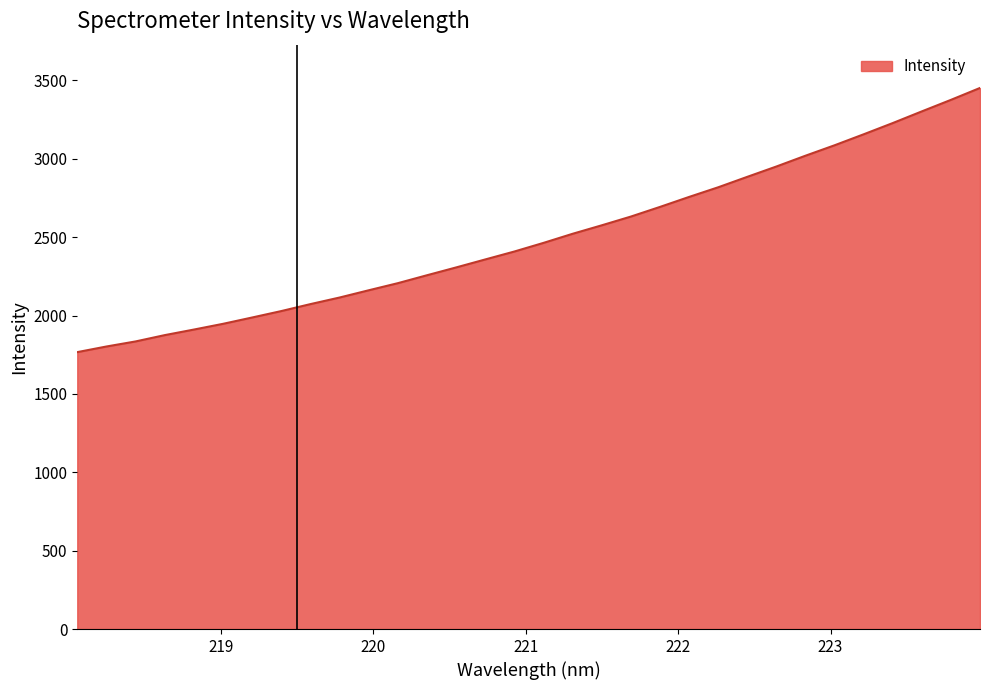

What is the smallest value displayed?

1766.8